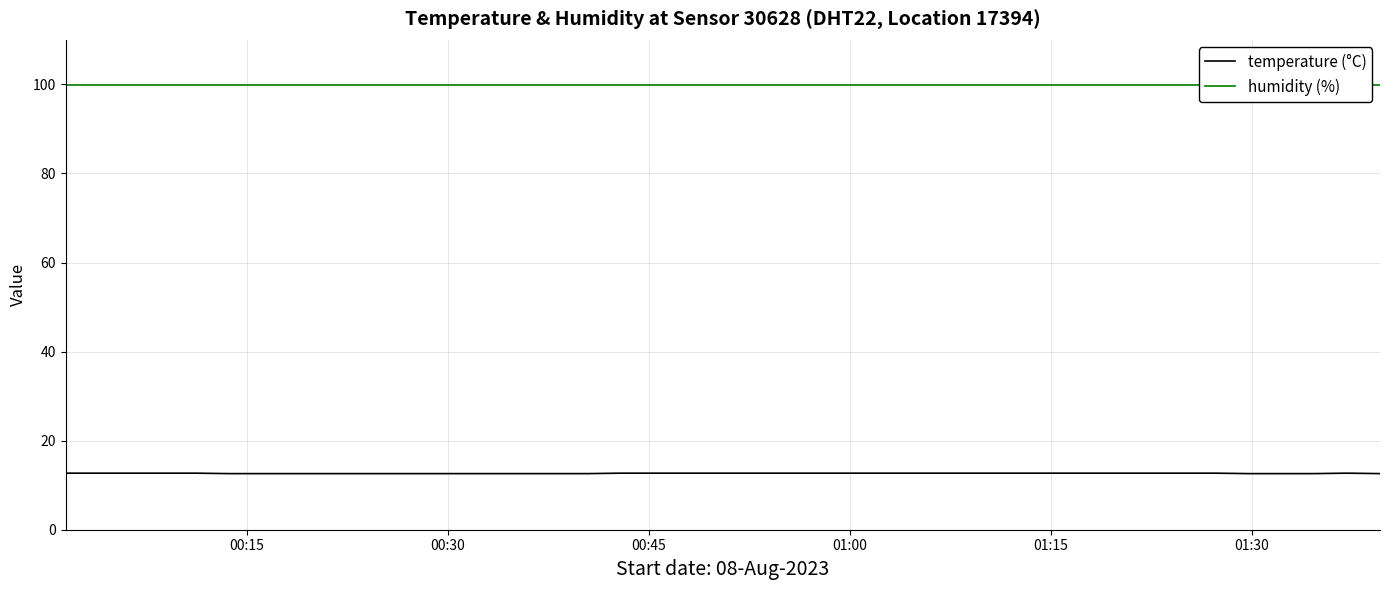

What is the highest value of the temperature (°C) series?

12.7